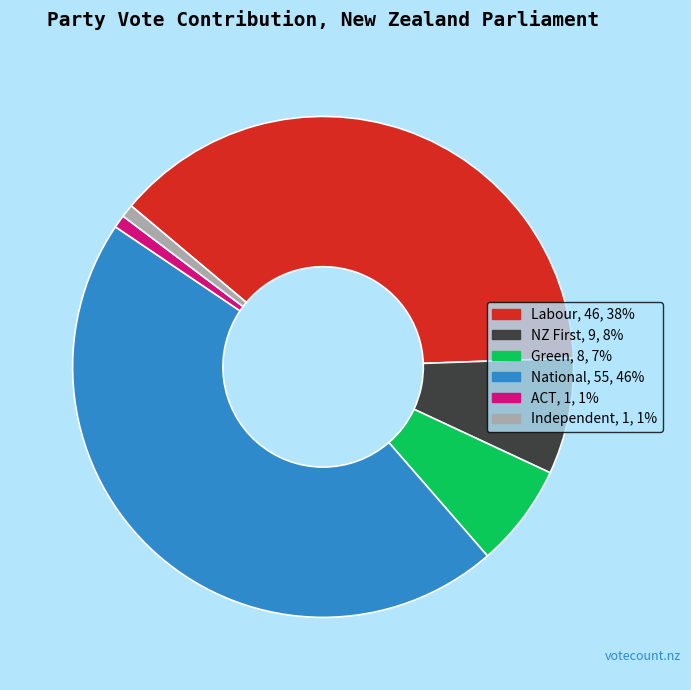

Does National account for over 50% of the chart?

No